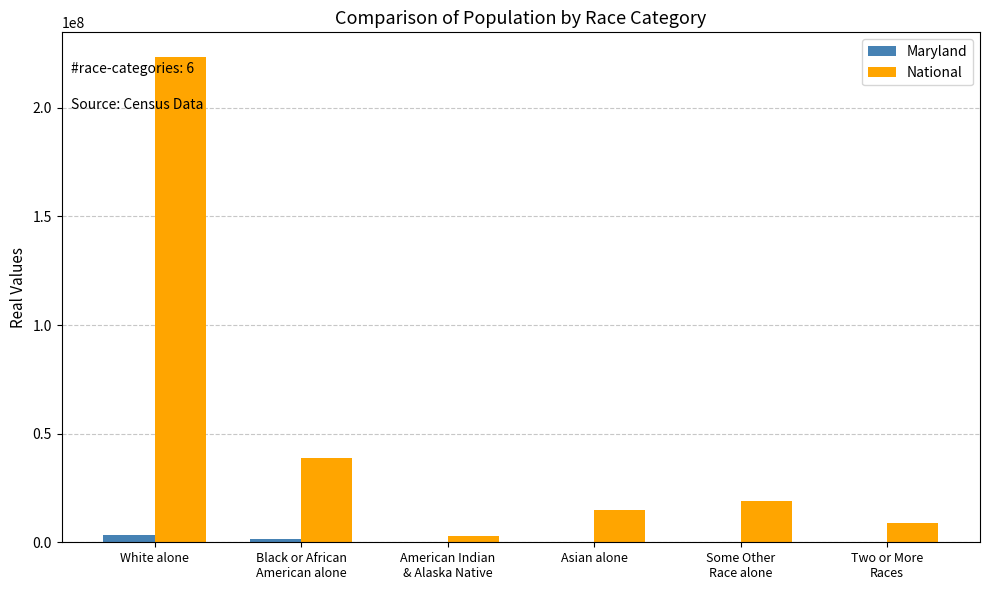

What value does the Maryland series have at Some Other
Race alone, to the nearest 100?

206800